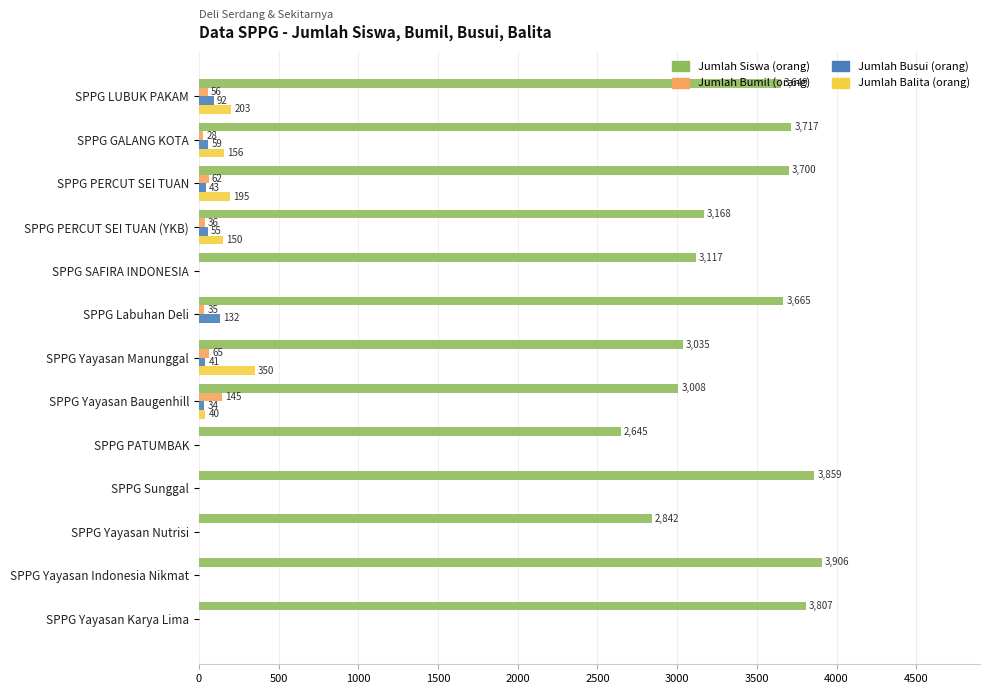

The Jumlah Busui (orang) series shows 59 at SPPG GALANG KOTA. True or false?

True